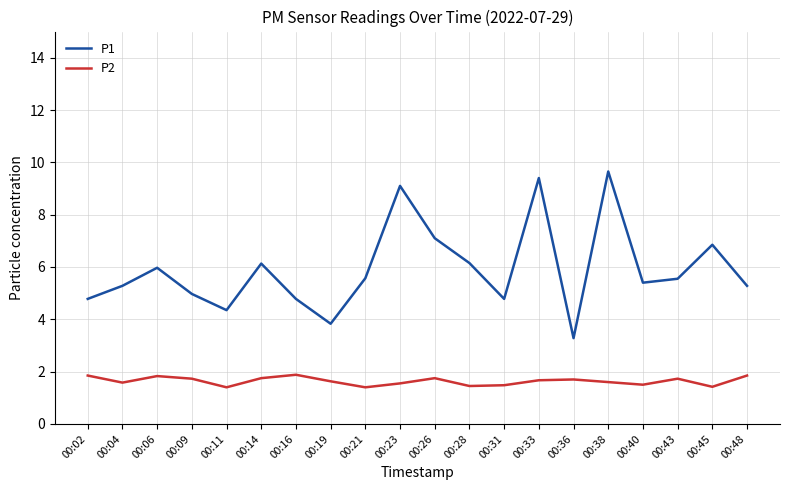

How many lines are shown in the chart?

2